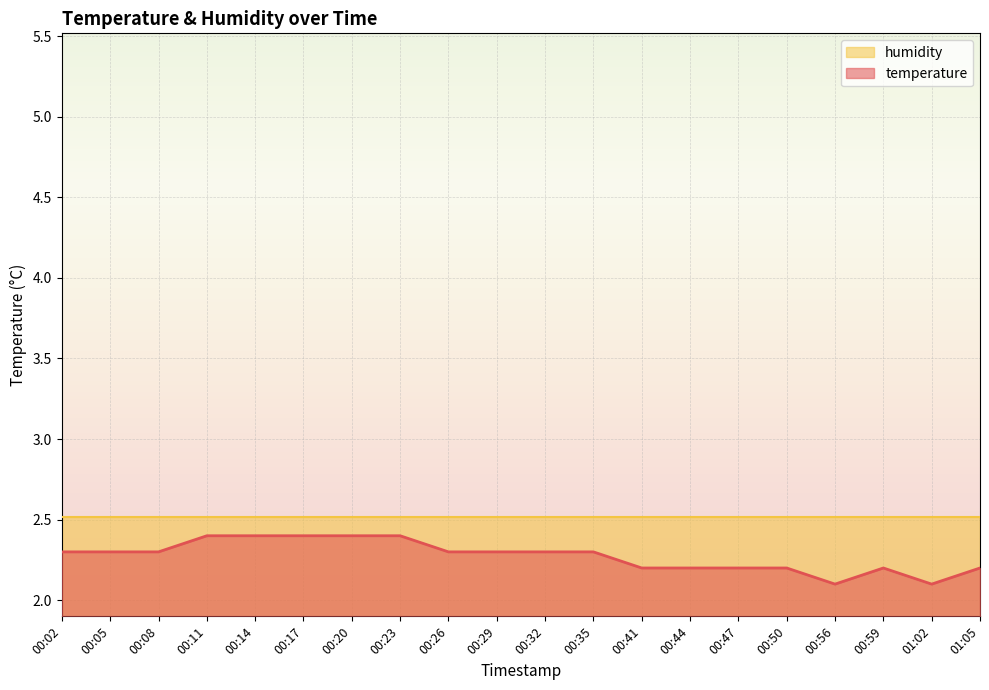

Approximately how many times larger is the value at 00:11 compared to 00:44?

1.1